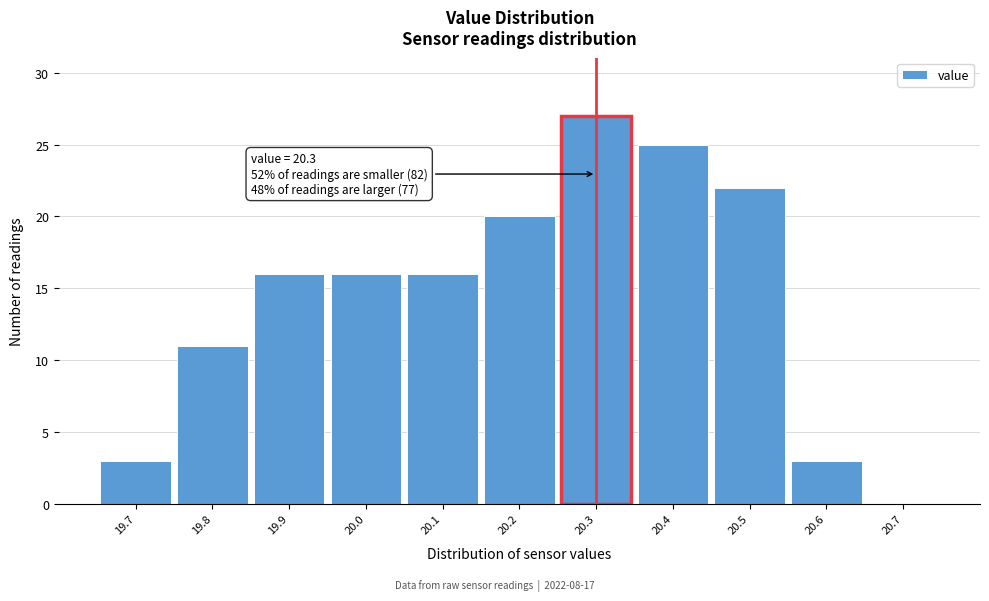

Over which range of the x-axis is the bar tallest?

20.25 to 20.35